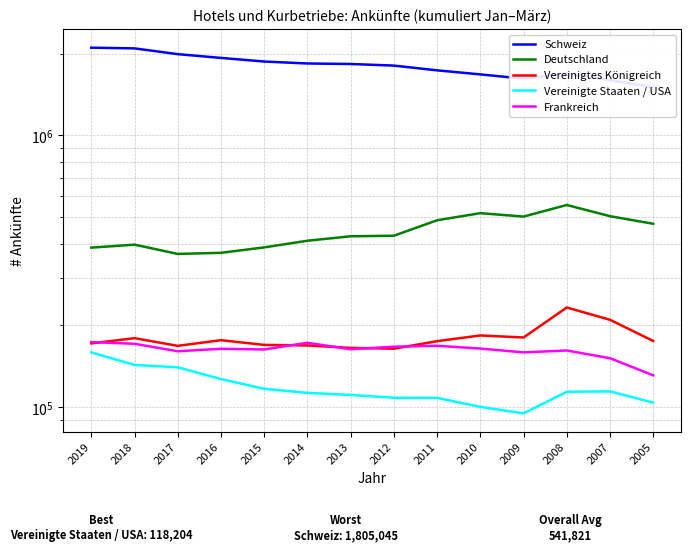

Reading right to left, list all the values displayed in this chart.

Schweiz: 1504063	1596671	1688019	1617023	1676417	1734872	1806104	1830601	1838656	1869338	1927510	1989873	2089525	2101958
Deutschland: 473094	504385	554644	502741	517543	487267	427516	425480	409751	387277	369877	366432	396416	386454
Vereinigtes Königreich: 175290	209775	232793	180553	183702	175019	164217	165337	168819	169566	176492	168227	179524	171739
Vereinigte Staaten / USA: 104040	114370	114039	94959	100327	108278	108409	110997	112968	116931	126950	140299	143078	159215
Frankreich: 131042	151491	161749	159165	164418	168310	167028	163419	172681	163146	164086	160683	171237	173626